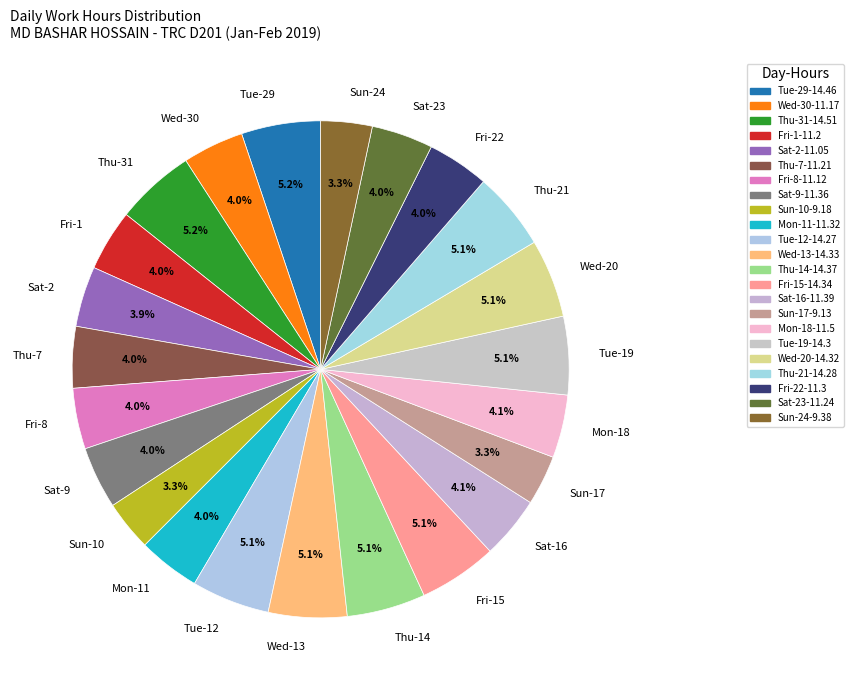

How much of the chart is everything except Wed-30?

96.0%